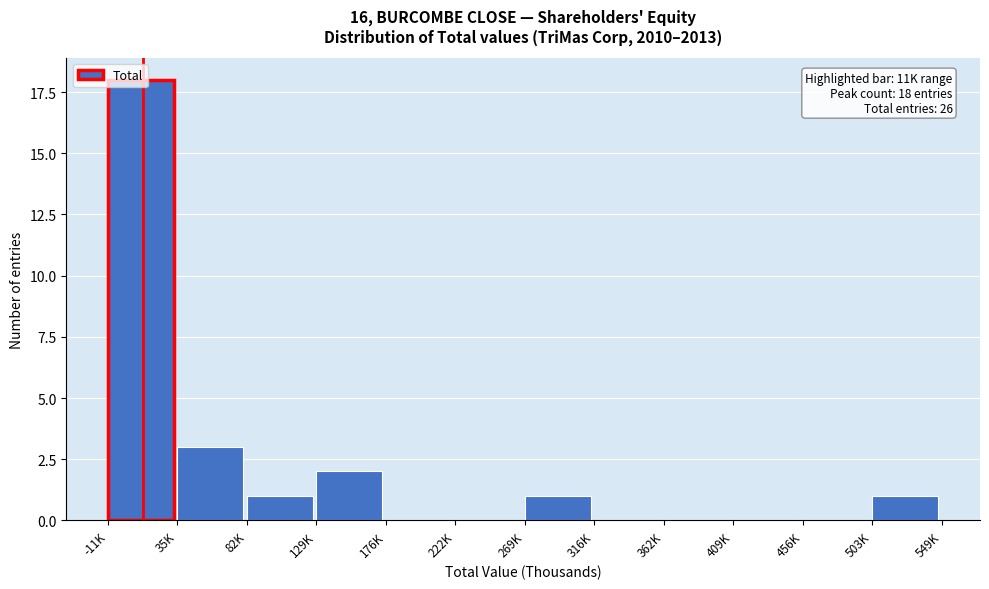

What is the sum of all values?

26